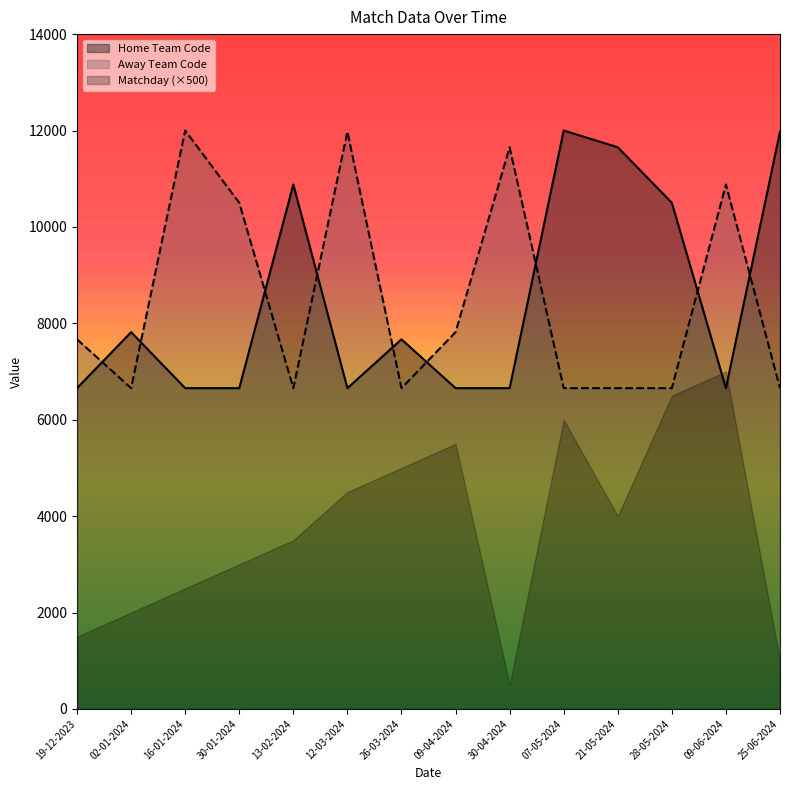

List the labels in order of Away Team Code value, largest first.

16-01-2024, 12-03-2024, 30-04-2024, 09-06-2024, 30-01-2024, 09-04-2024, 19-12-2023, 02-01-2024, 13-02-2024, 26-03-2024, 07-05-2024, 21-05-2024, 28-05-2024, 25-06-2024